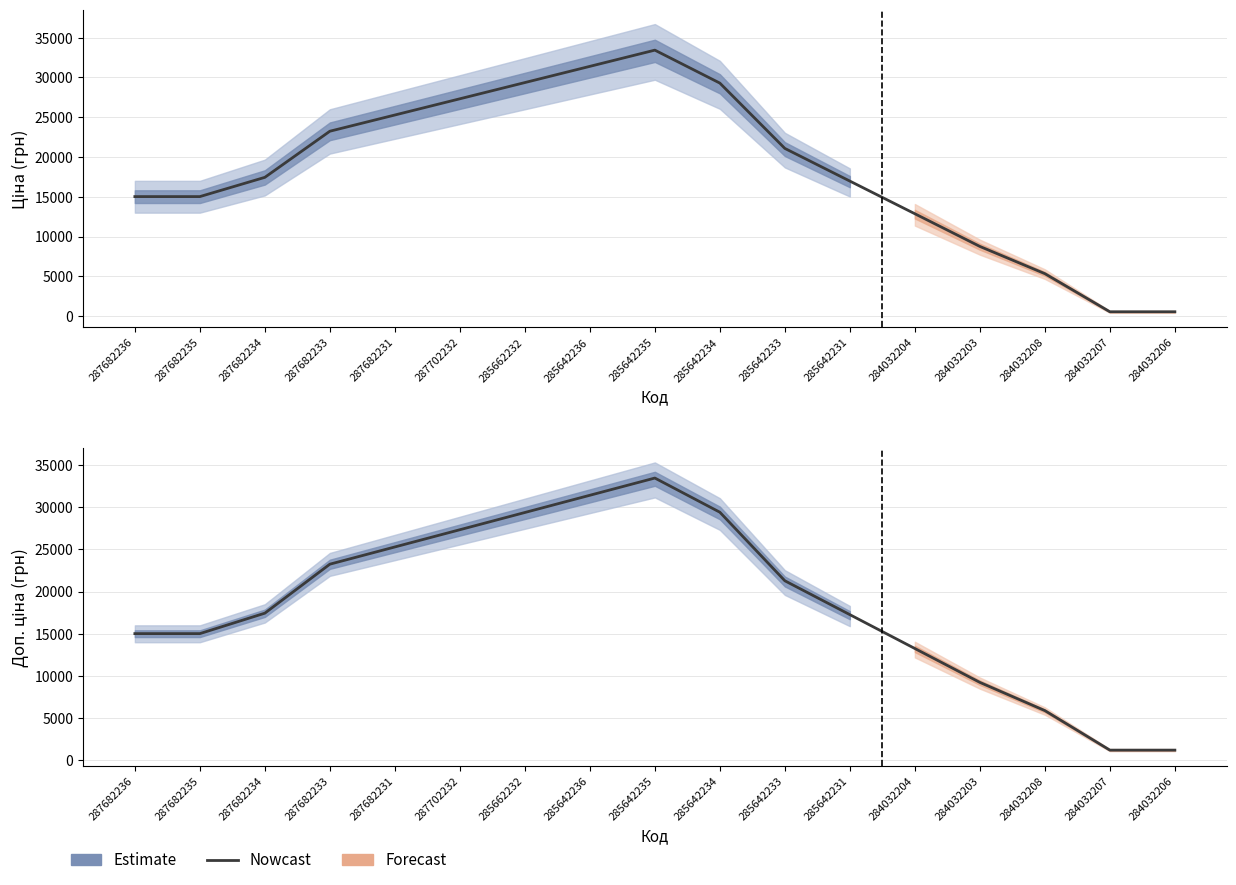

At which category does Доп. ціна reach its first local peak?

285642235